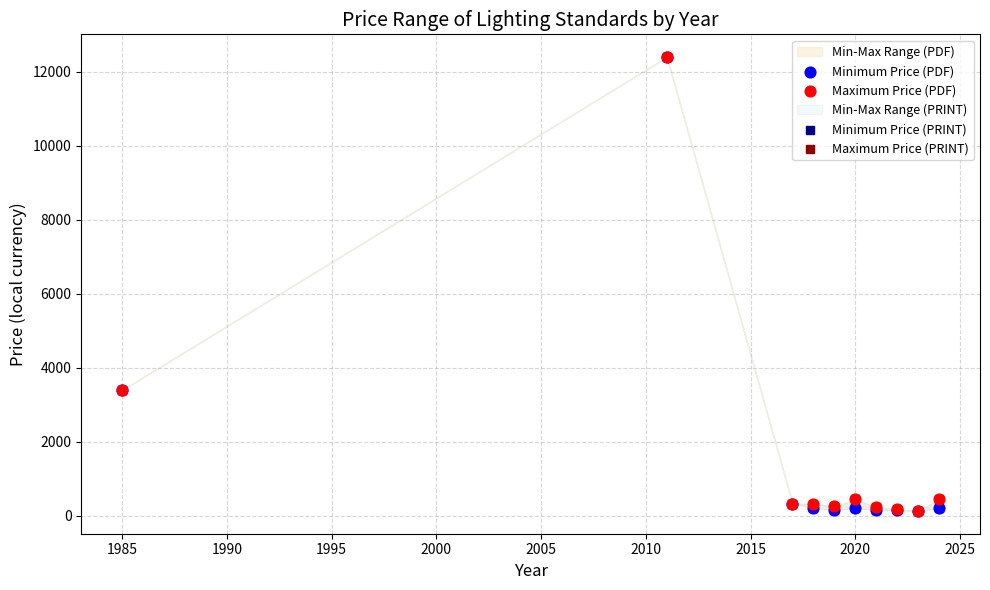

Which series contains the highest Y value?

Minimum Price (PDF)